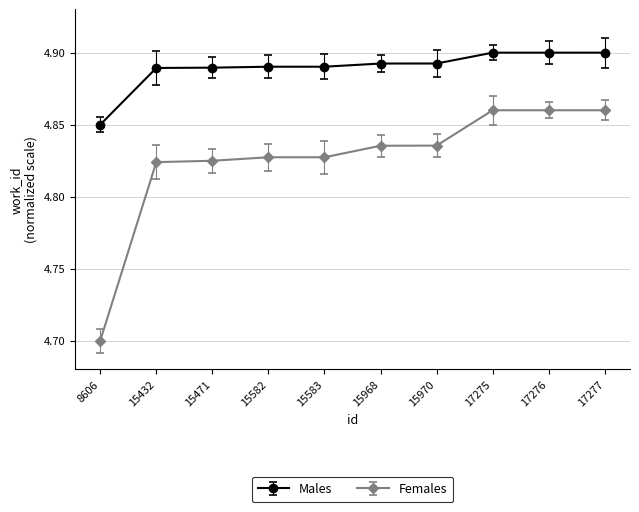

True or false: Females and Males cross at least once.

False